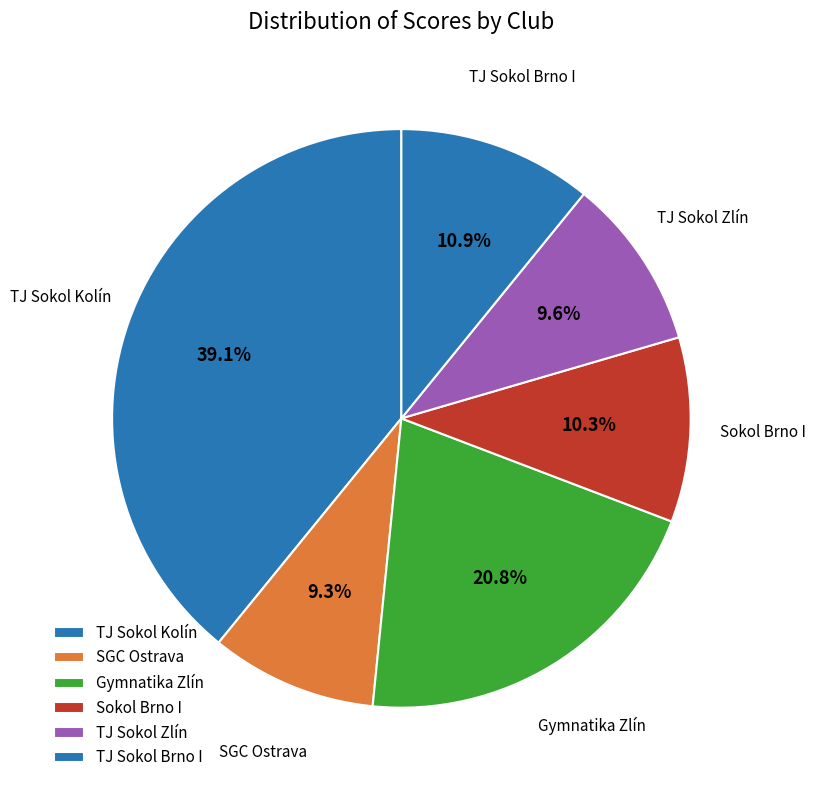

How many slices are in this pie chart?

6